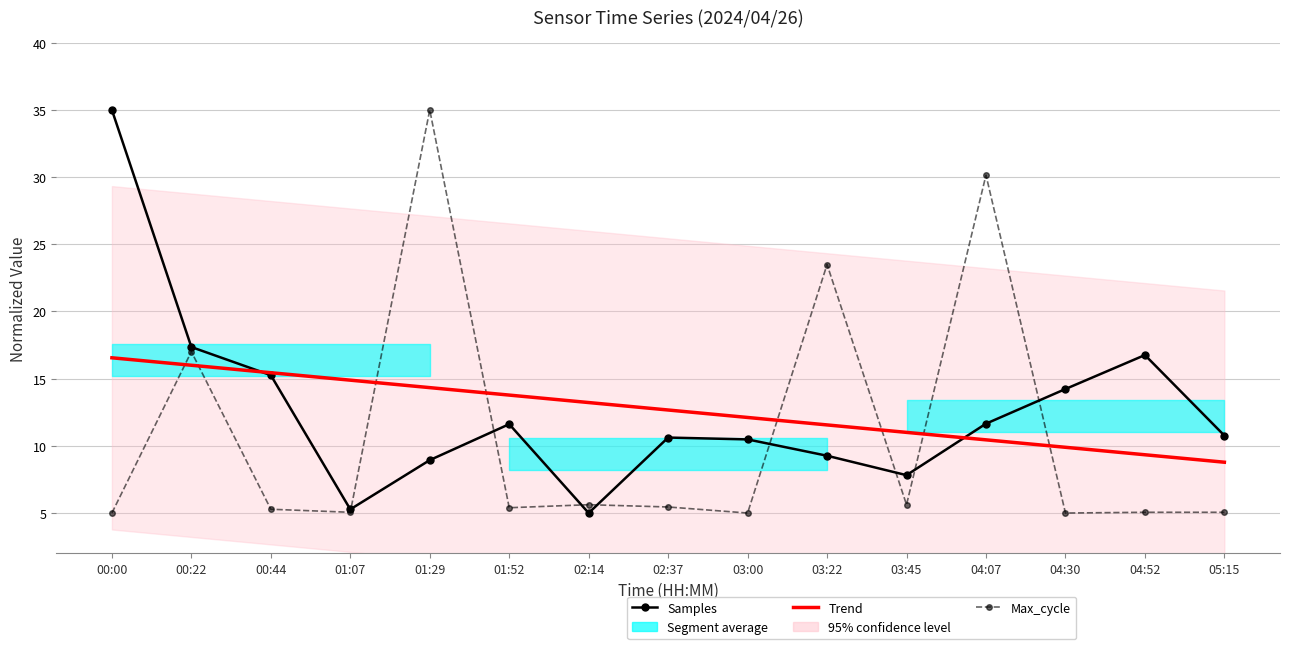

What is the sum of all Max_cycle values?

163.2